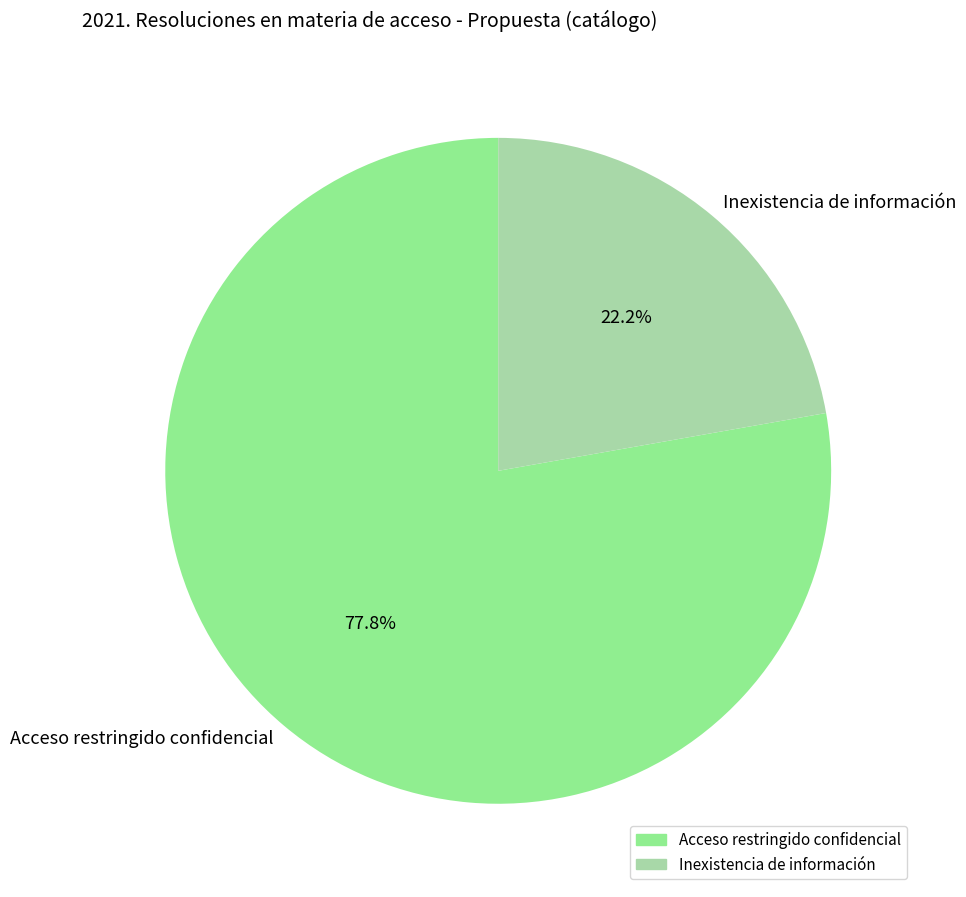

To the nearest percent, what is the combined percentage of Acceso restringido confidencial and Inexistencia de información?

100%